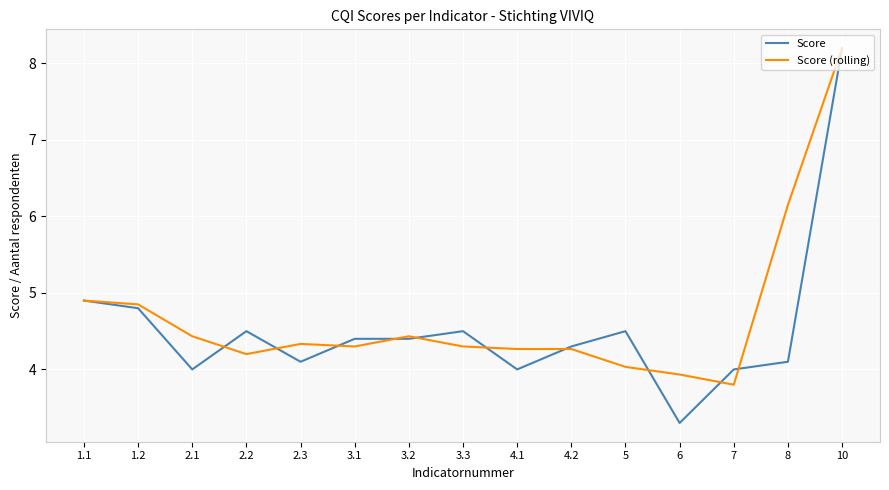

Is the value of Score at 2.3 greater than the value of Score (rolling) at 3.3?

No